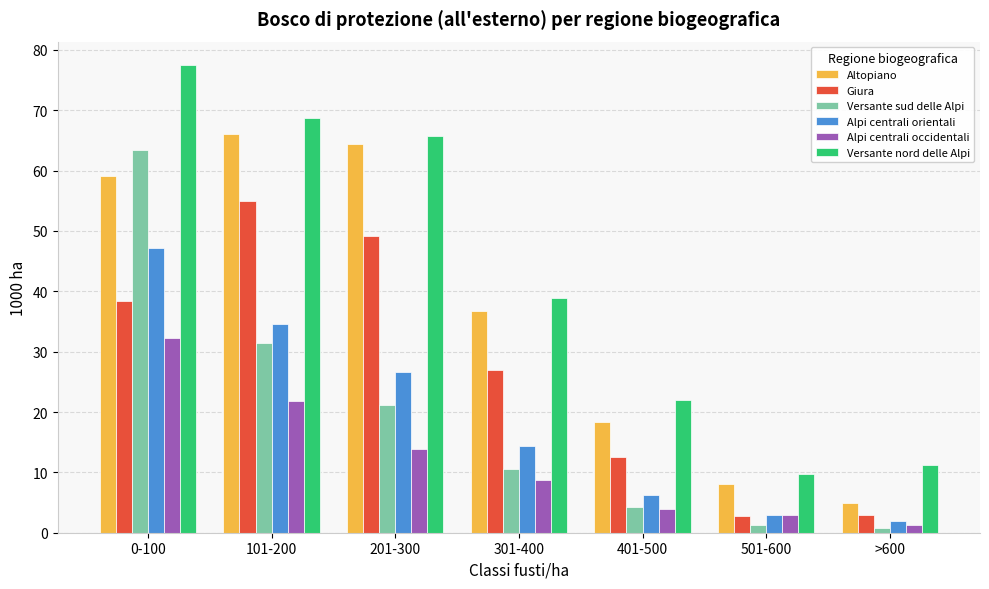

What is the value of the Giura bar at the 5th from the left?

12.6